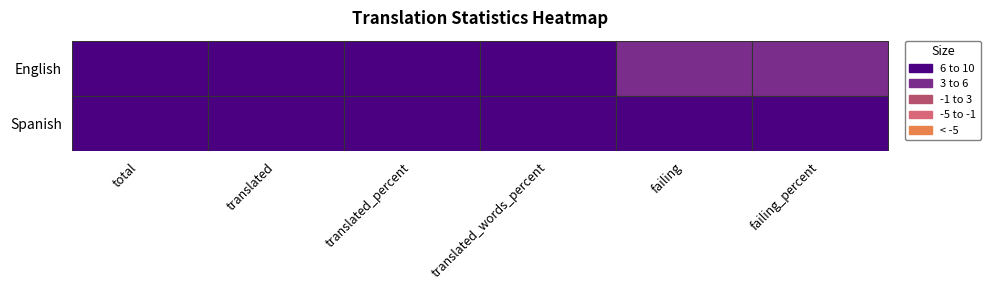

Is the value of English at translated_words_percent greater than the value of Spanish at total?

Yes